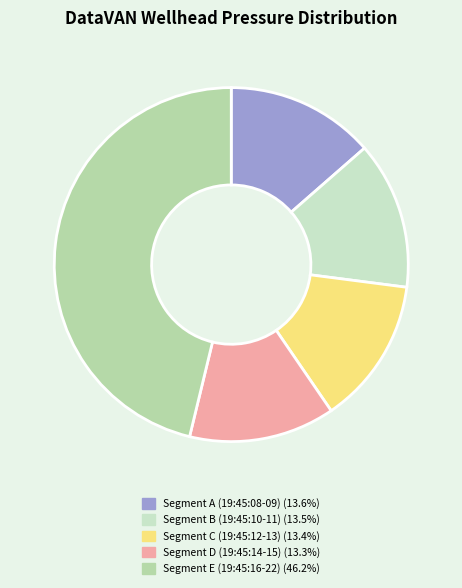

Does any single category account for the majority?

No